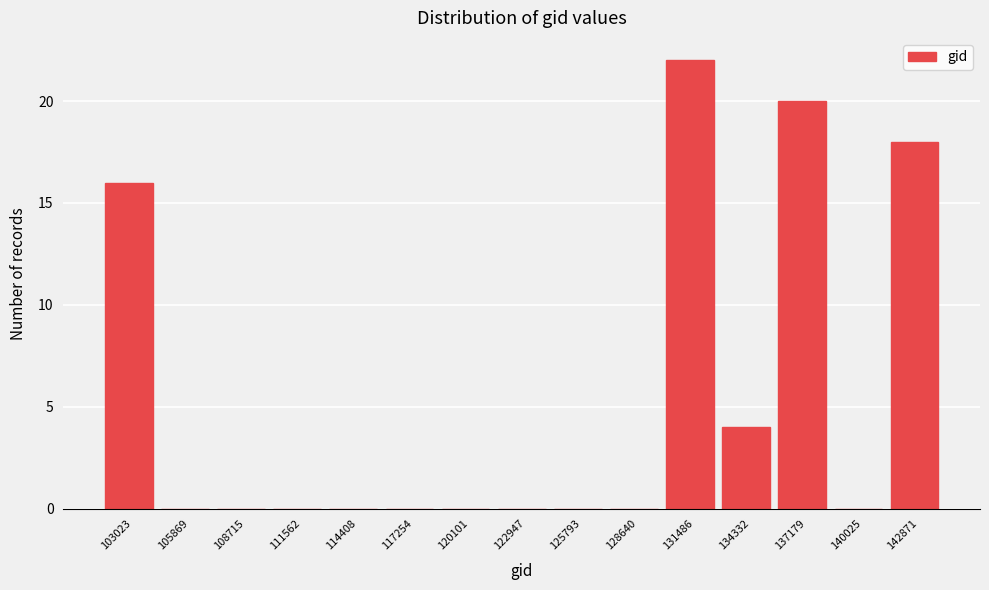

Reading right to left, what are all the values shown in this chart?

142871=18	140025=0	137179=20	134332=4	131486=22	128640=0	125793=0	122947=0	120101=0	117254=0	114408=0	111562=0	108715=0	105869=0	103023=16